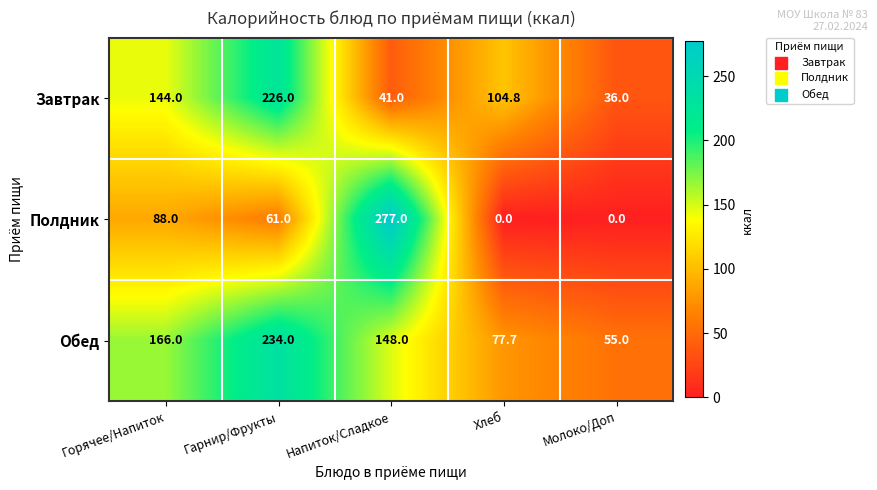

The Обед series shows 234.0 at Гарнир/Фрукты. True or false?

True